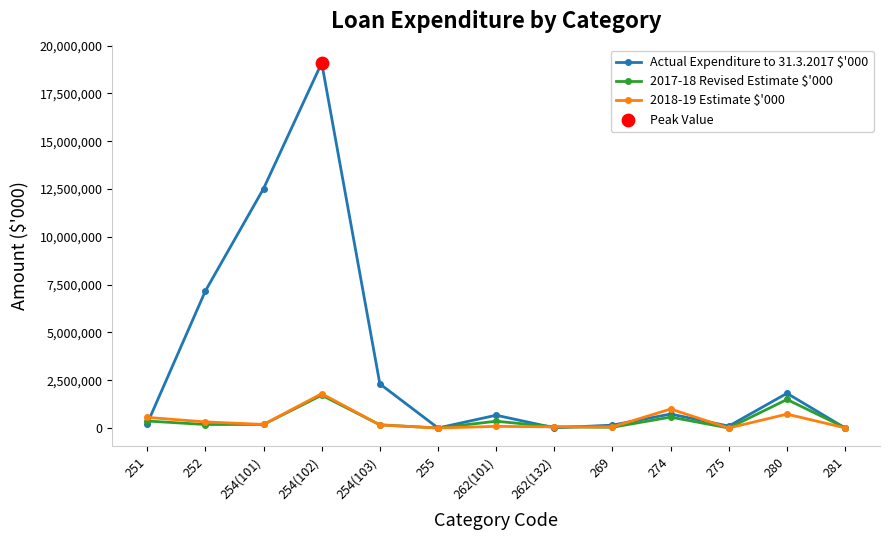

At which category is the sum across all series the highest?

254(102)